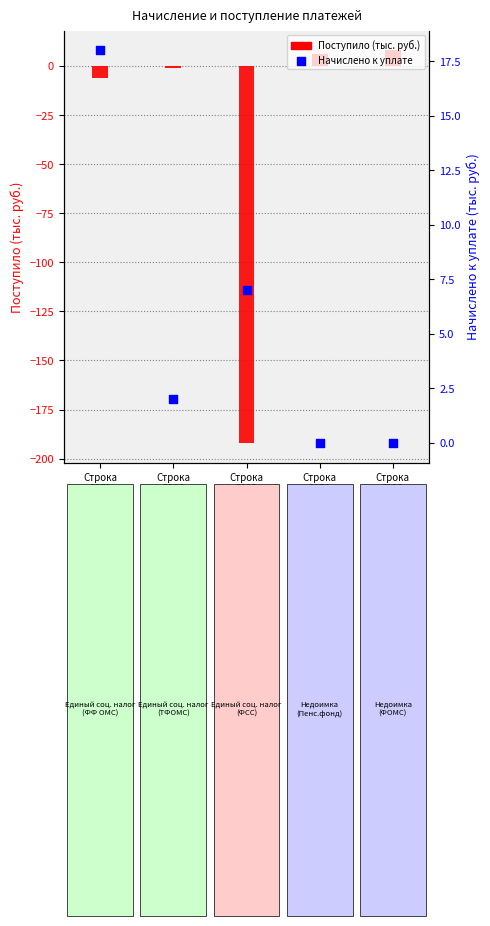

What are all the series names shown in the legend?

Поступило (тыс. руб.), Начислено к уплате (тыс. руб.)